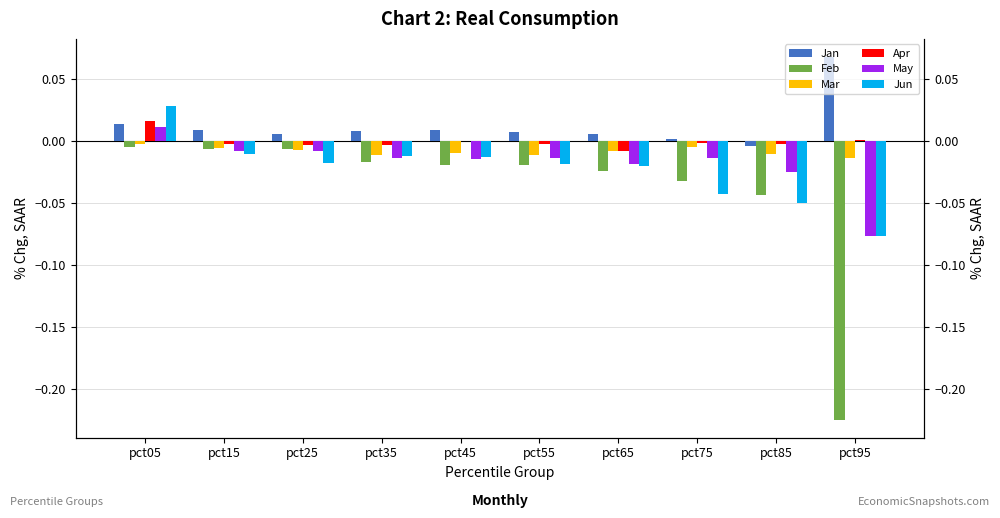

How many bars are there in each group?

6